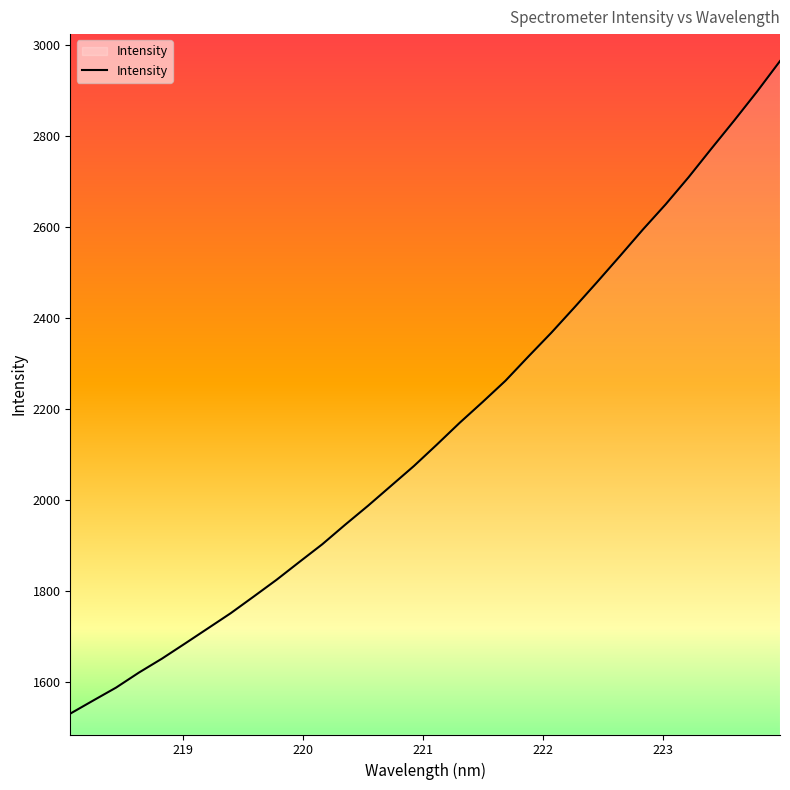

What is the difference between the maximum and minimum values?

1435.1